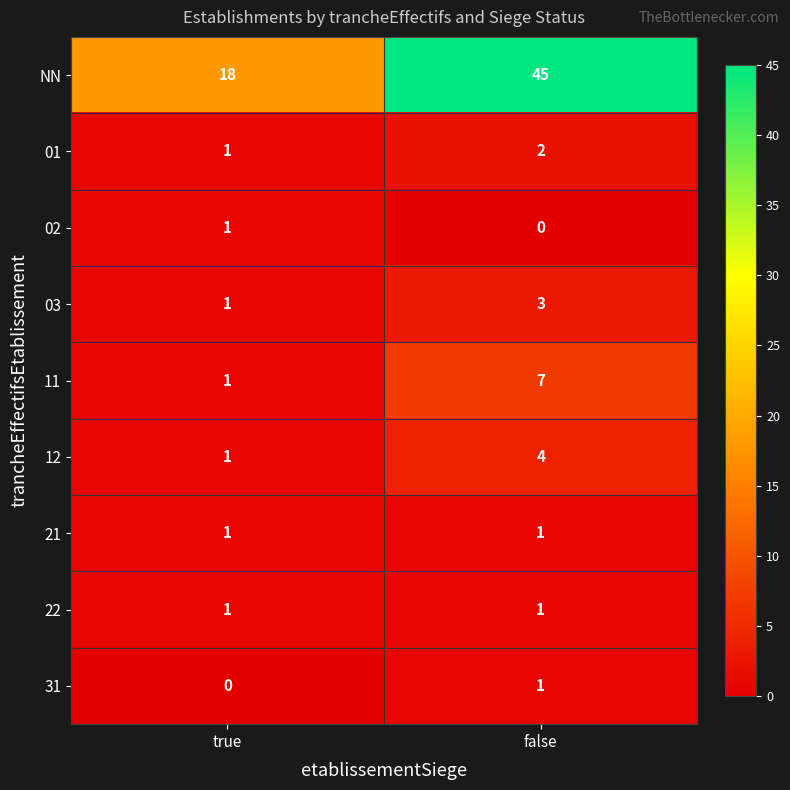

Between true and false, which series saw the biggest shift?

NN